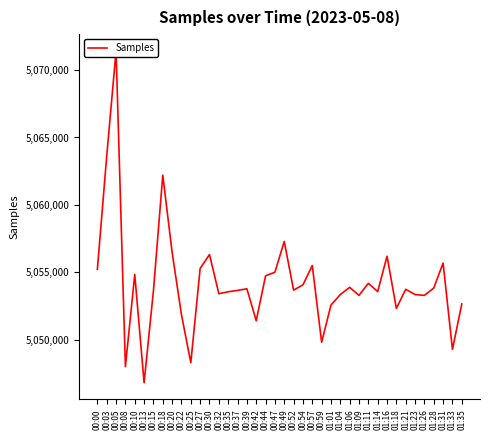

What is the approximate value at 01:35, to the nearest 10?

5052660